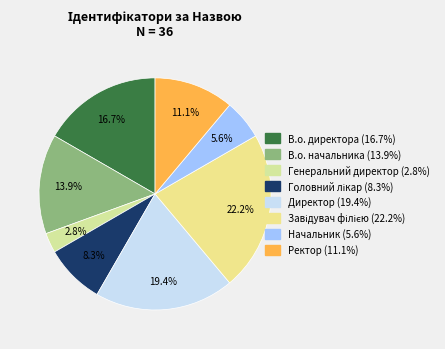

What percentage is the Ректор slice, to the nearest percent?

11%